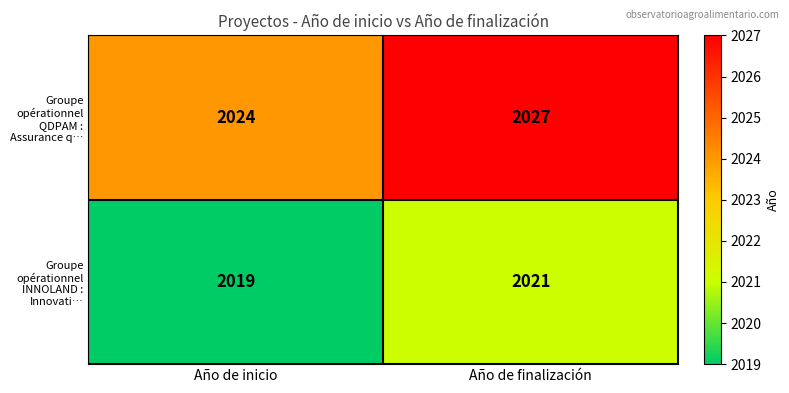

At which label is Groupe opérationnel QDPAM : Assurance q… closest to 2025?

Año de inicio